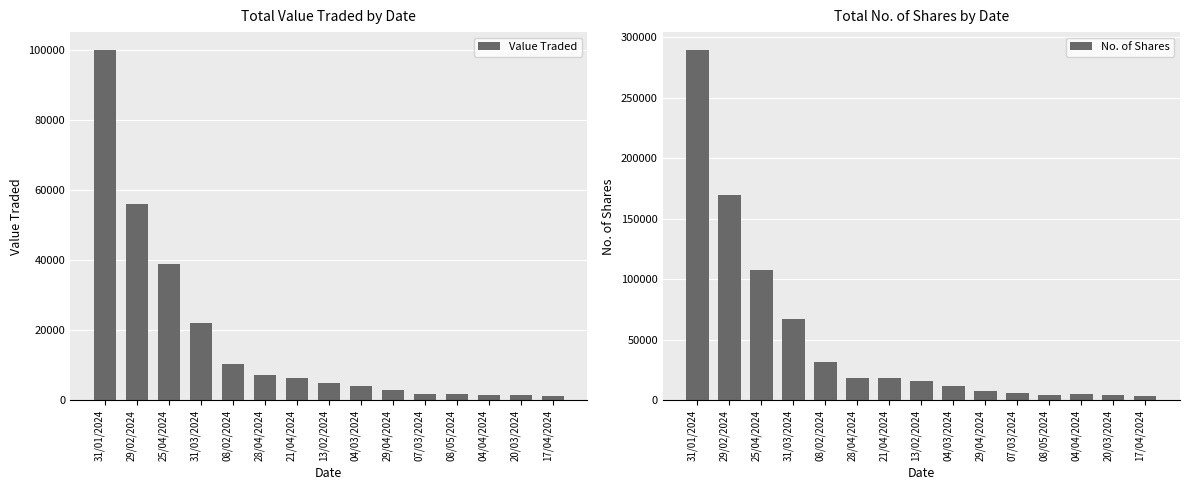

Which series has the largest range (max minus min)?

No. of Shares